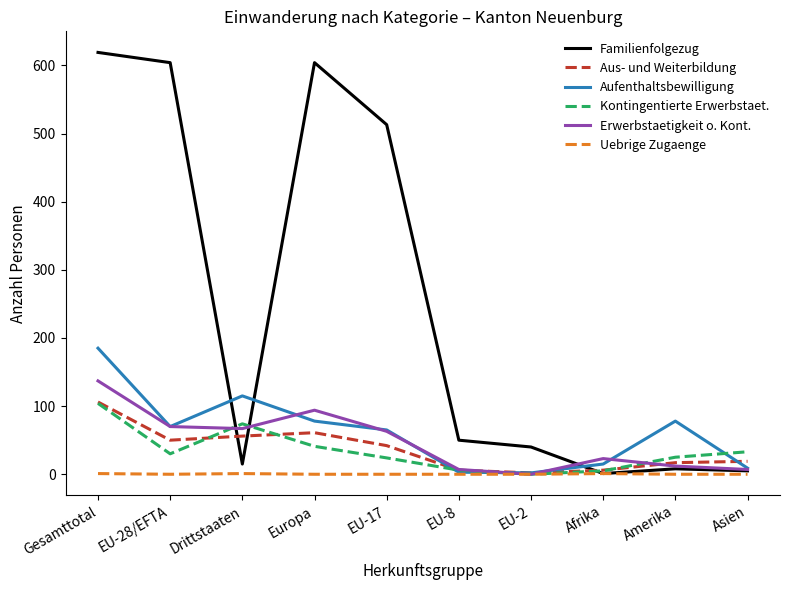

At how many categories does at least one series exceed 92?

5